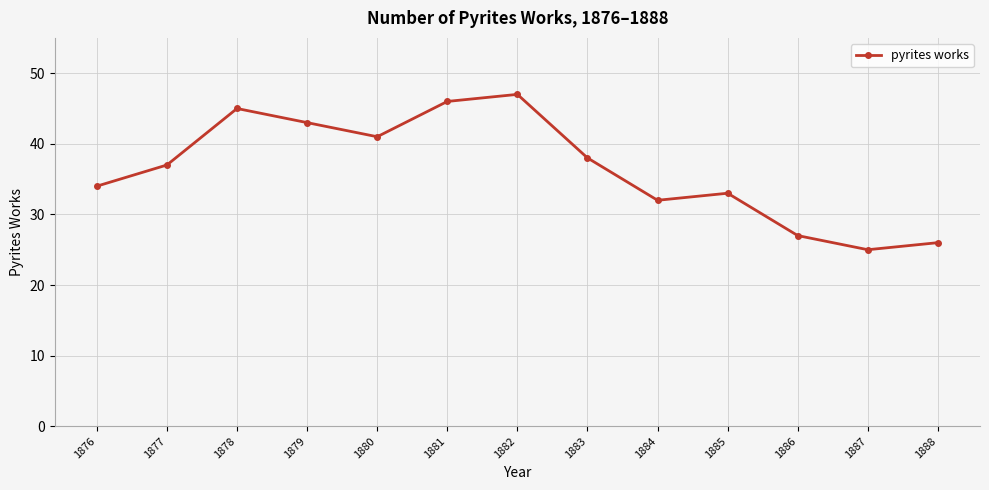

How many points are lower than both their immediate neighbors (excluding endpoints)?

3